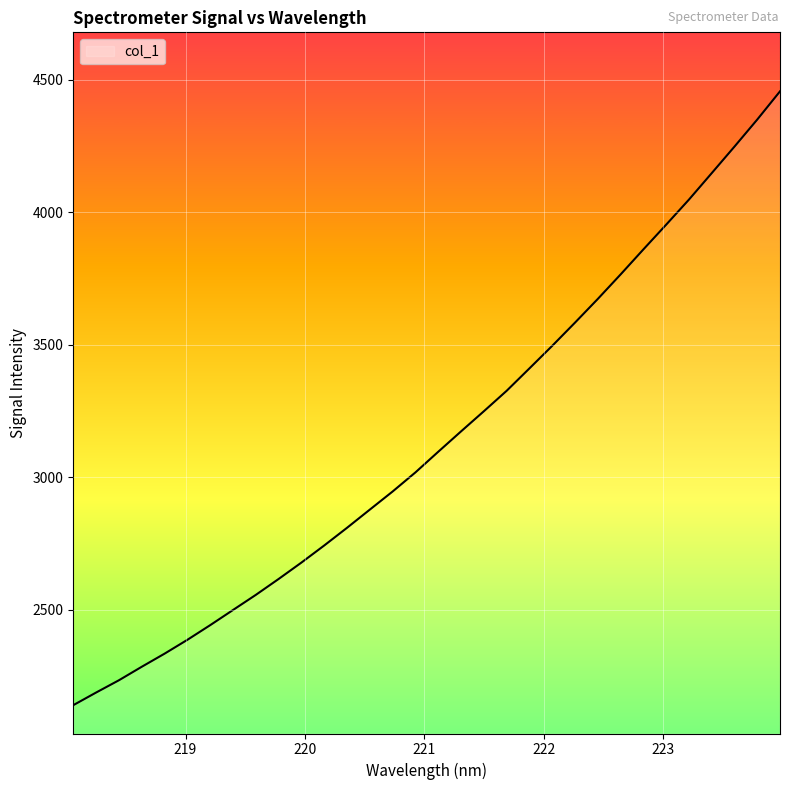

What is the smallest value displayed?

2139.2